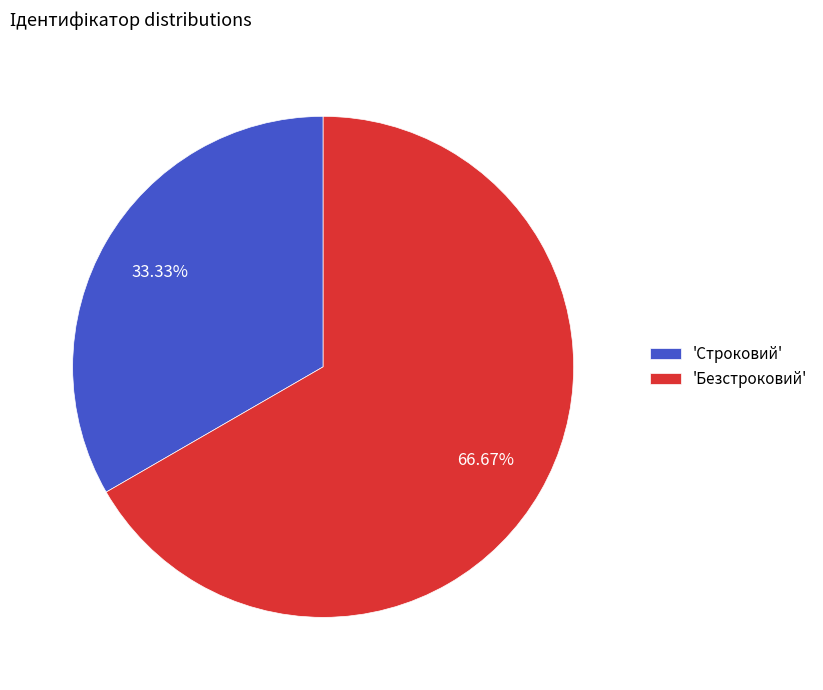

What is the ratio of the value at 'Безстроковий' to the value at 'Строковий'?

2.0